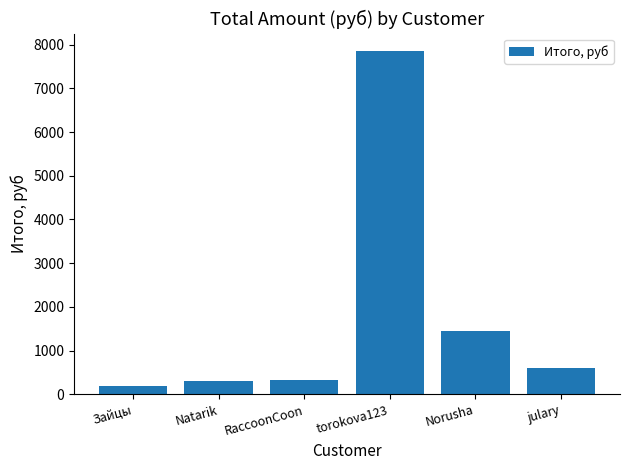

Which label corresponds to the largest value in the chart?

torokova123